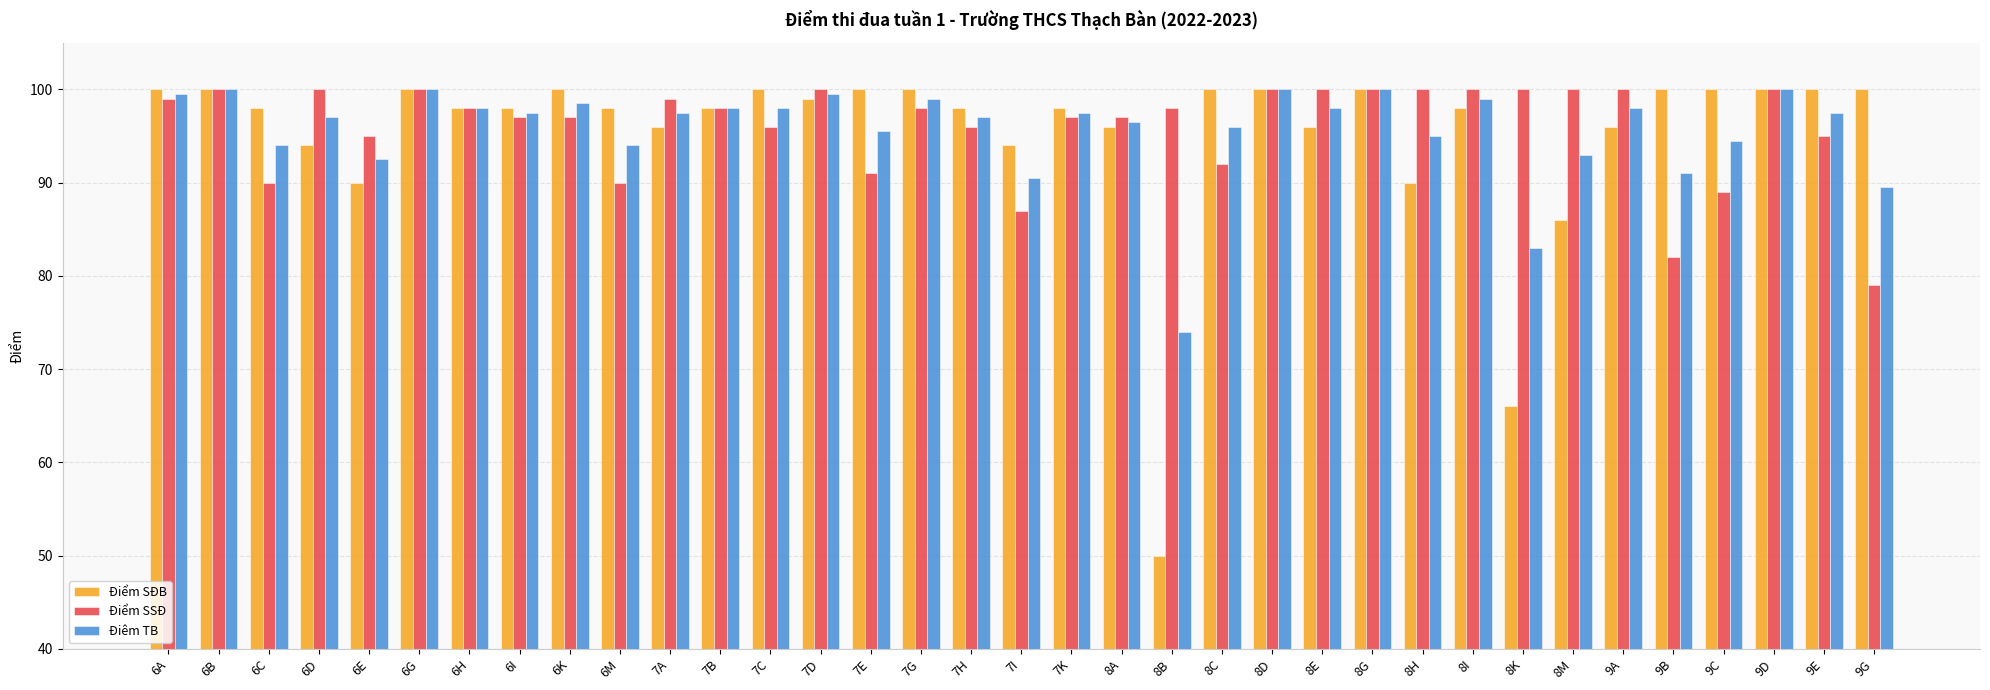

What is the difference between the second highest and minimum values in the Điêm TB series?

26.0